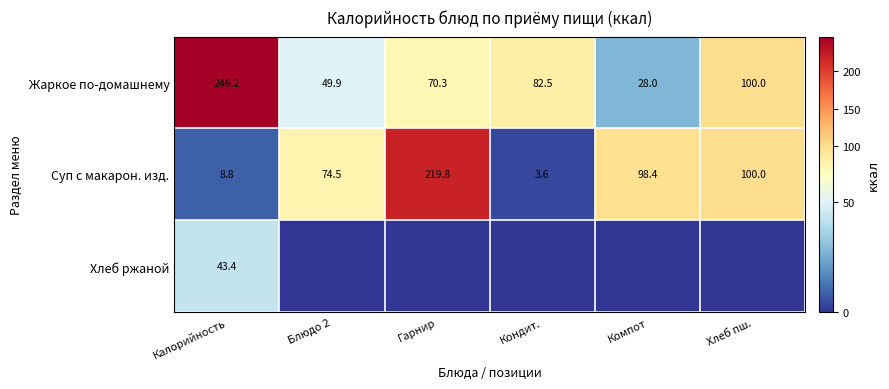

What is the difference between the Суп с макарон. изд. values at Гарнир and Калорийность?

211.0